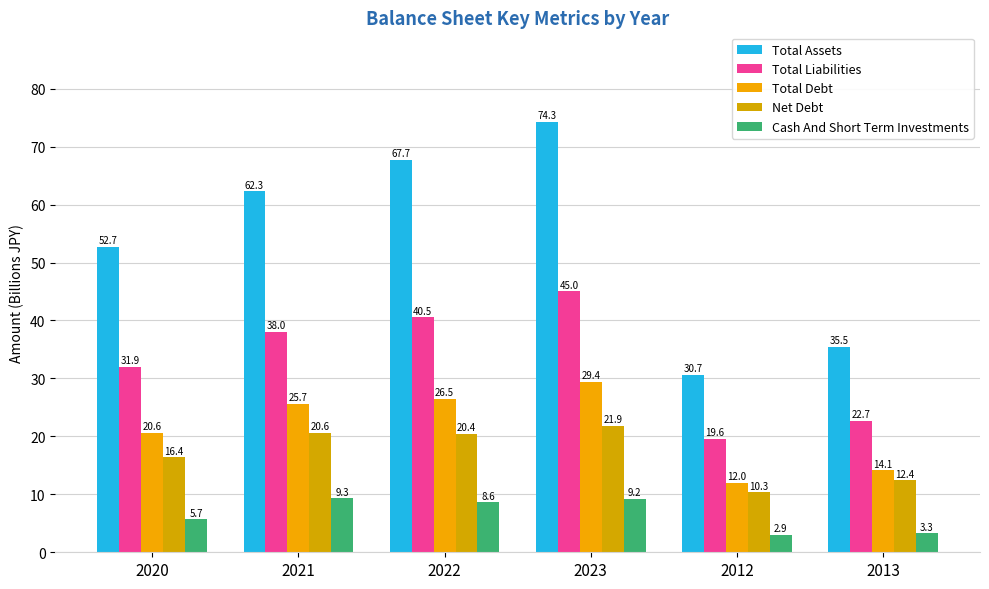

What is the smallest value displayed?

2.9